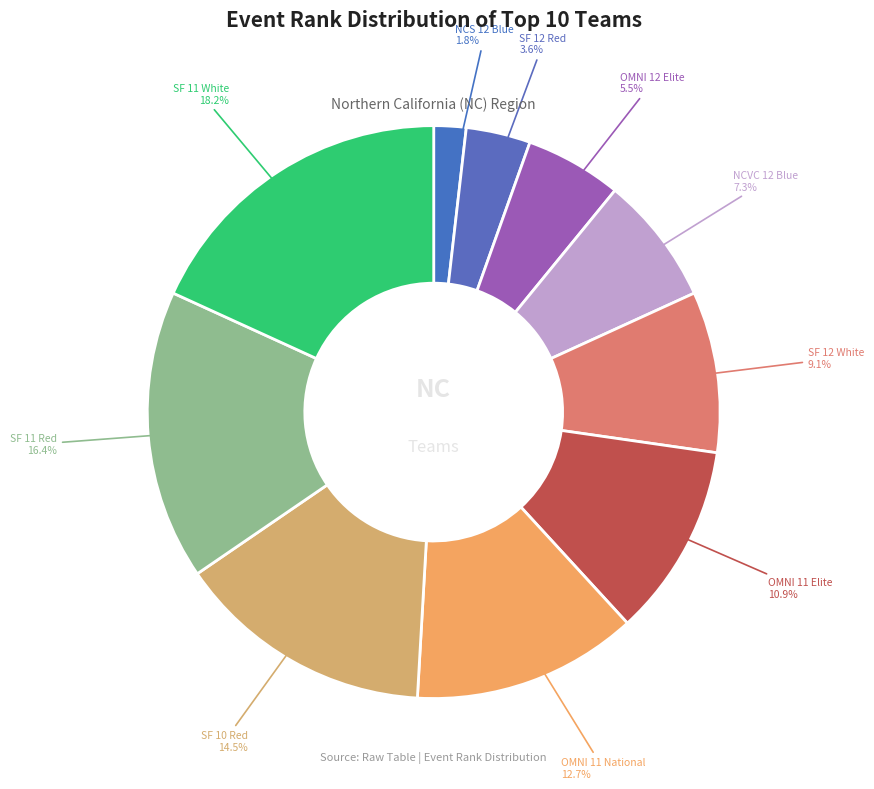

Count the number of slices in the pie.

10